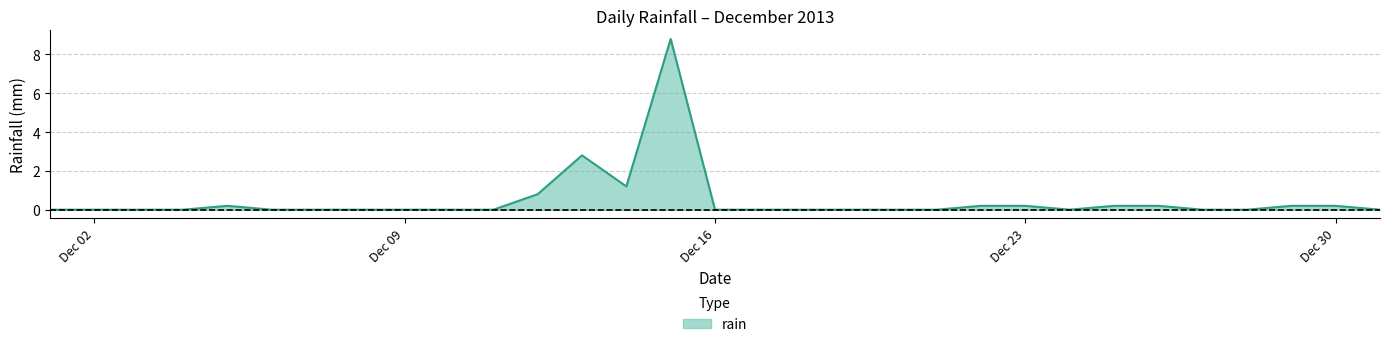

What is the difference between the maximum and minimum values?

8.8